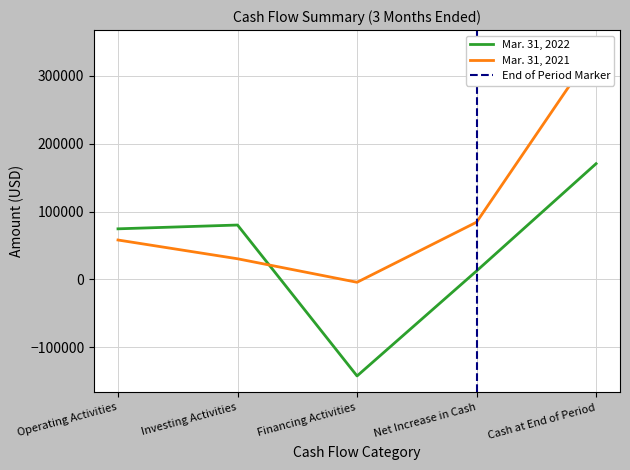

Which series has the largest range (max minus min)?

Mar. 31, 2021